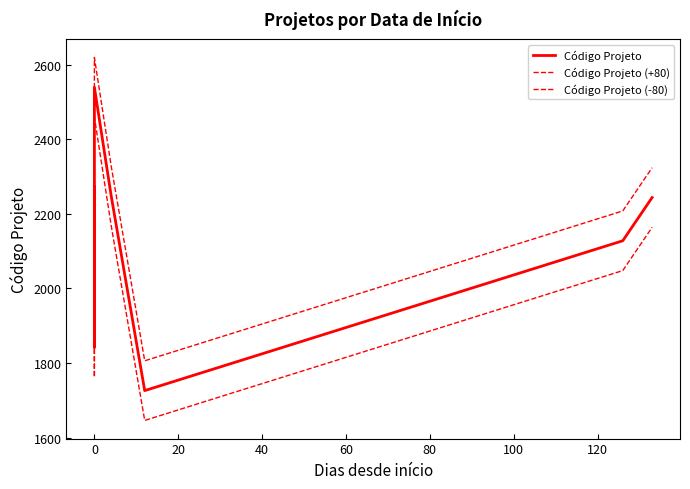

True or false: Código Projeto (+80) and Código Projeto cross at least once.

False